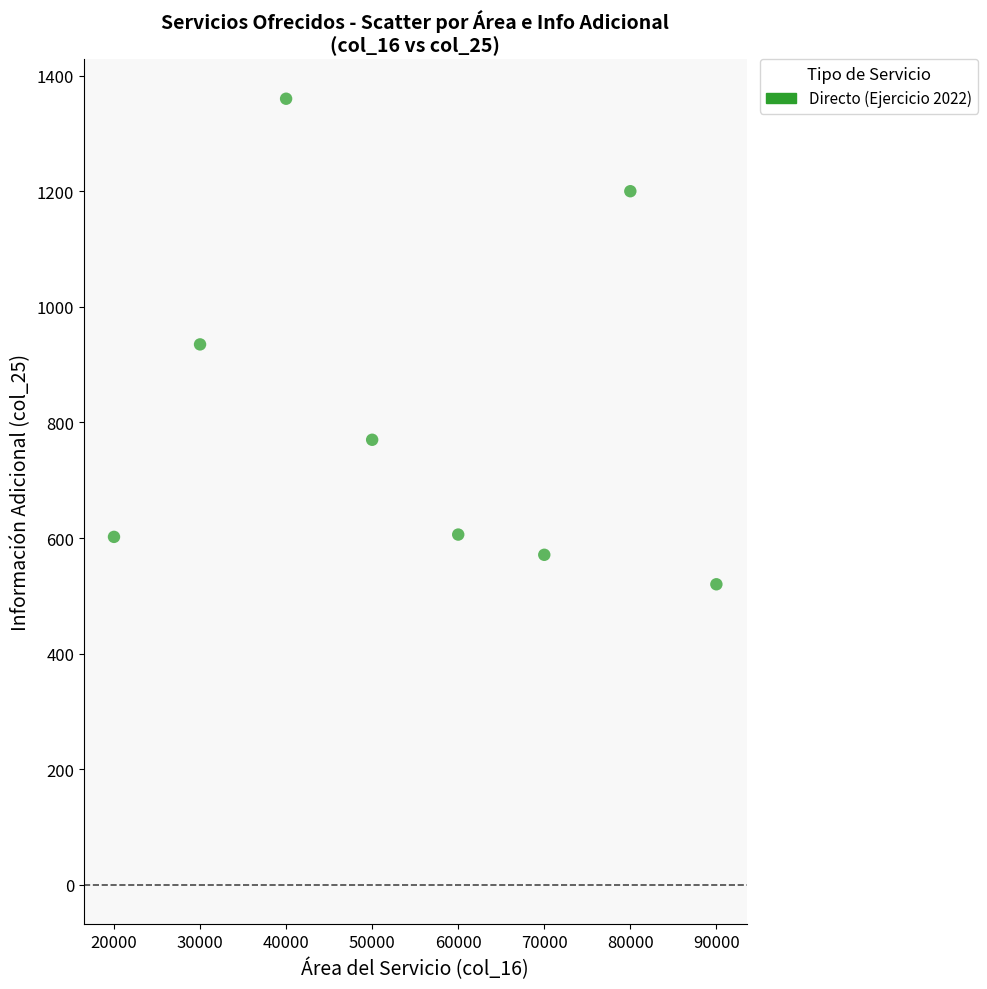

What is the range of Y values (max minus min)?

840